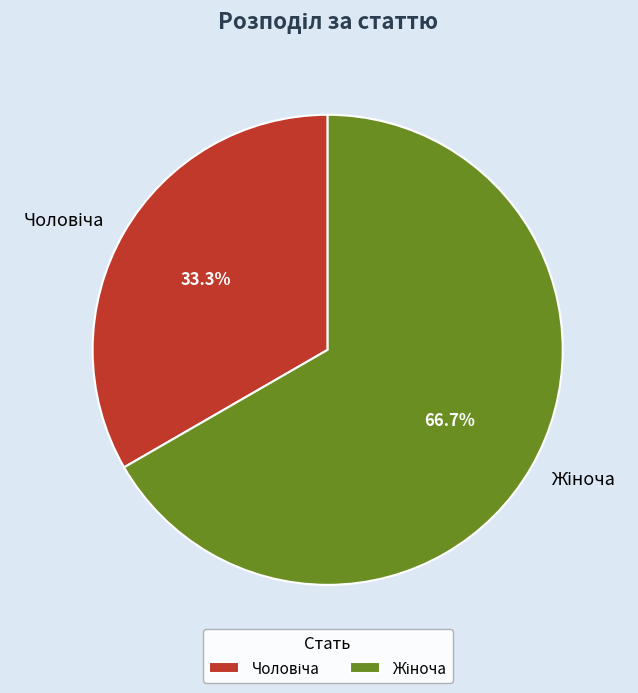

To the nearest percent, what percentage of the pie is Чоловіча?

33%